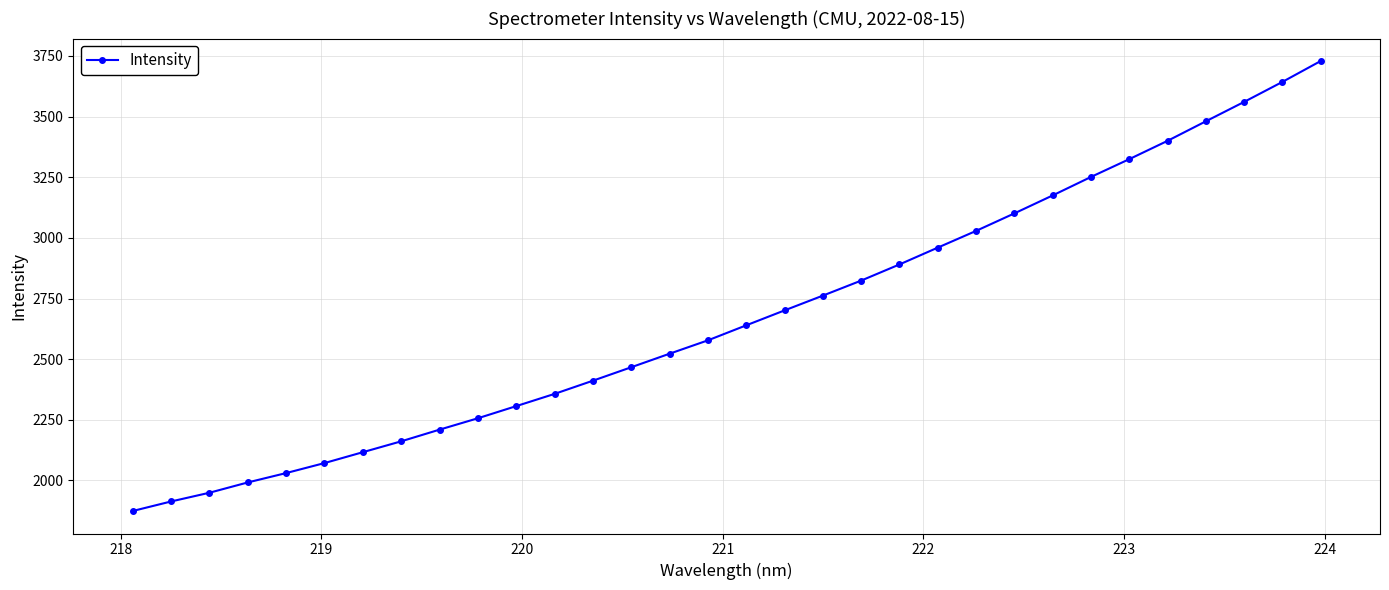

What is the difference between the maximum and minimum values?

1854.9